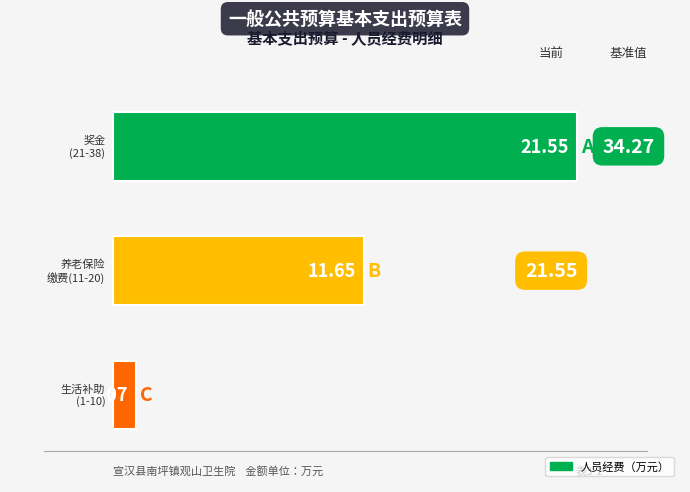

The value at 生活补助 is 0.4. True or false?

False